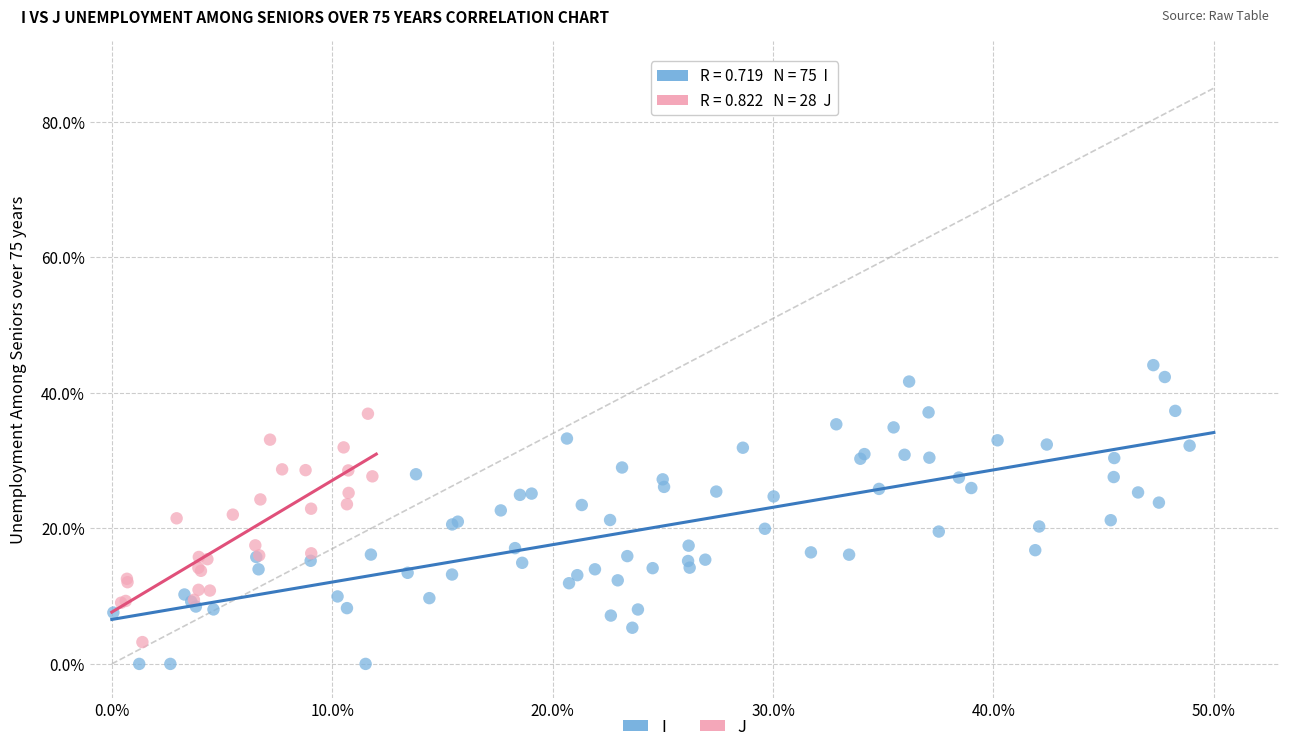

Which series has the largest Y range (max minus min)?

I